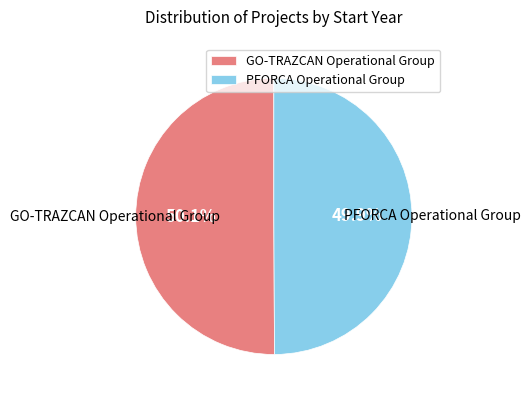

Is the sum of GO-TRAZCAN Operational Group and PFORCA Operational Group greater than half?

Yes